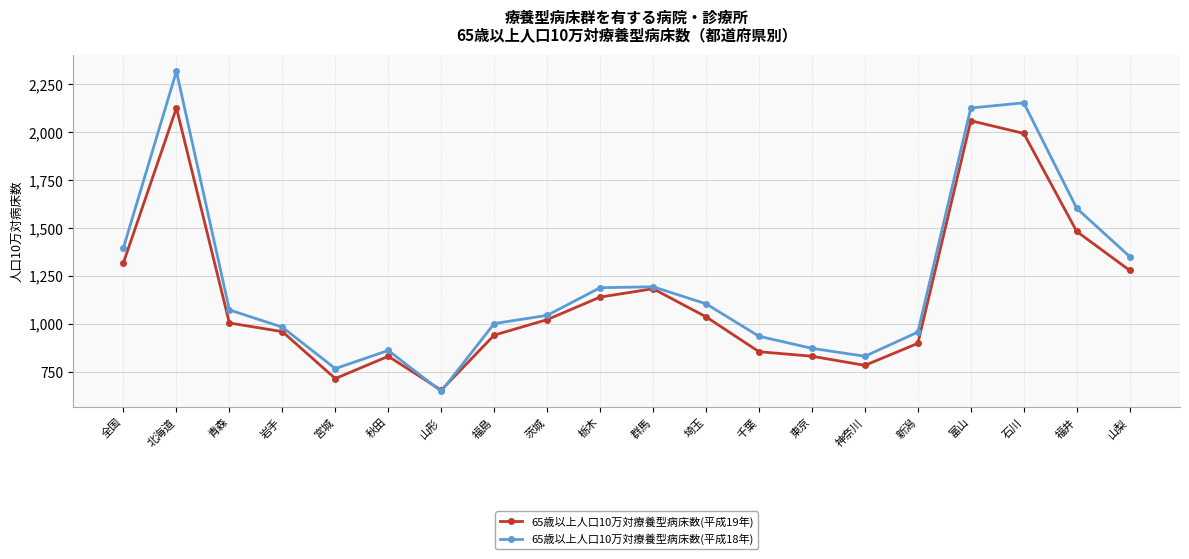

How many distinct data groups are displayed?

2